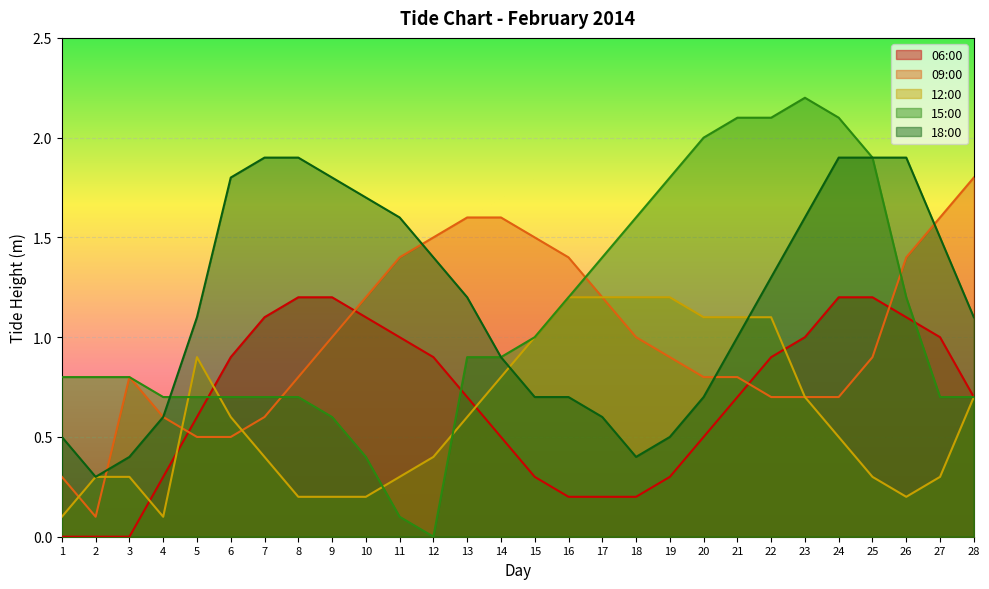

Which series has the largest range (max minus min)?

15:00